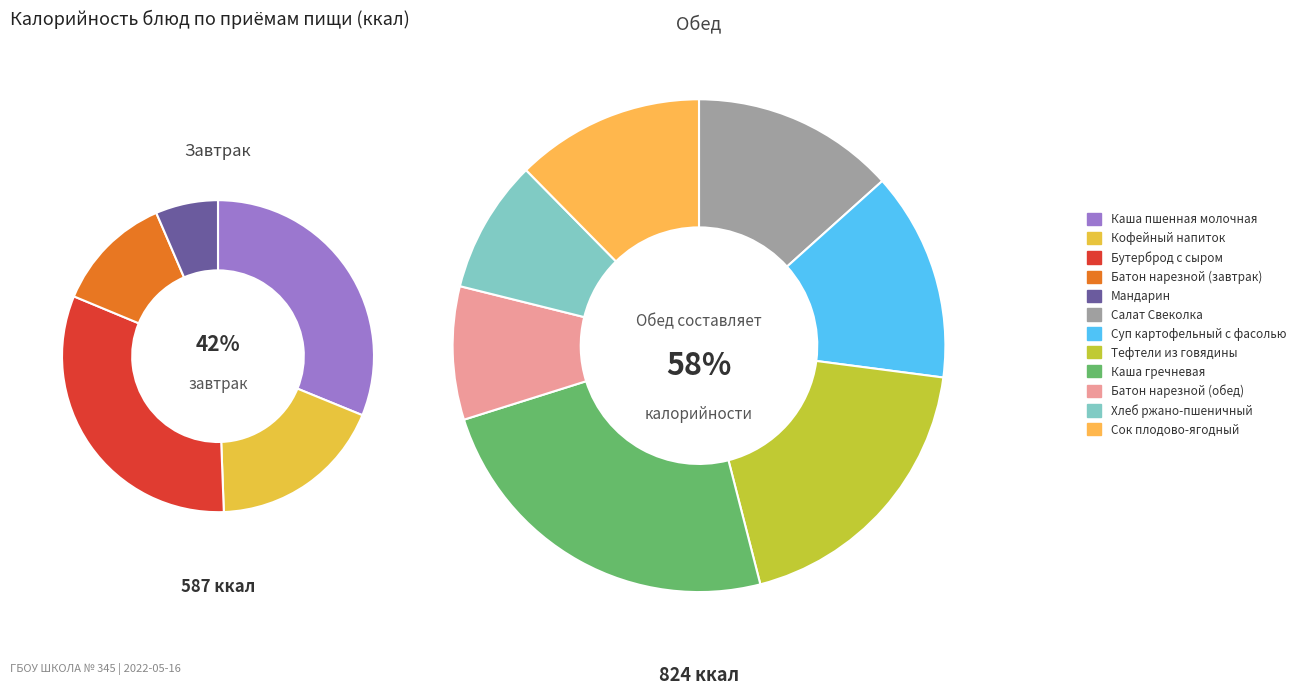

What percentage do Тефтели из говядины and Батон нарезной (завтрак) together represent?

16.2%